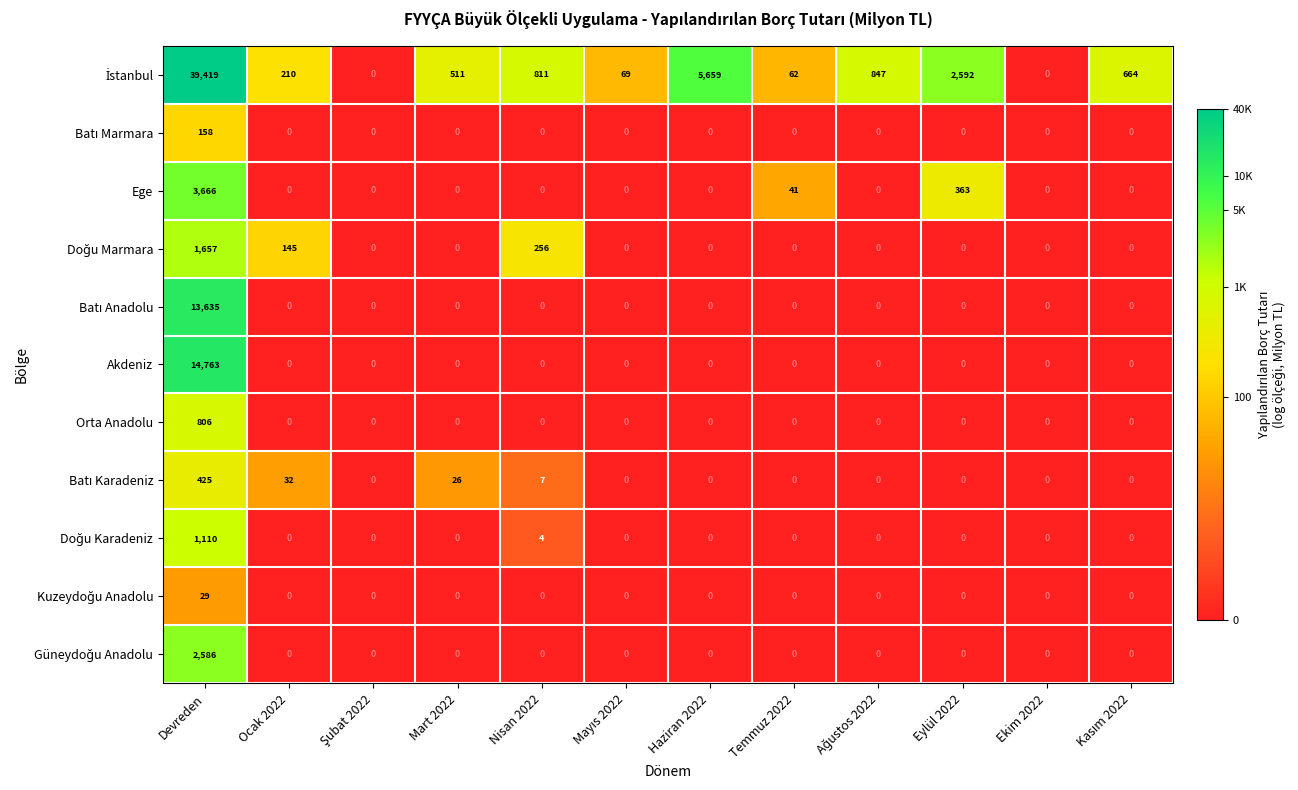

At which category is the sum across all series the highest?

Devreden